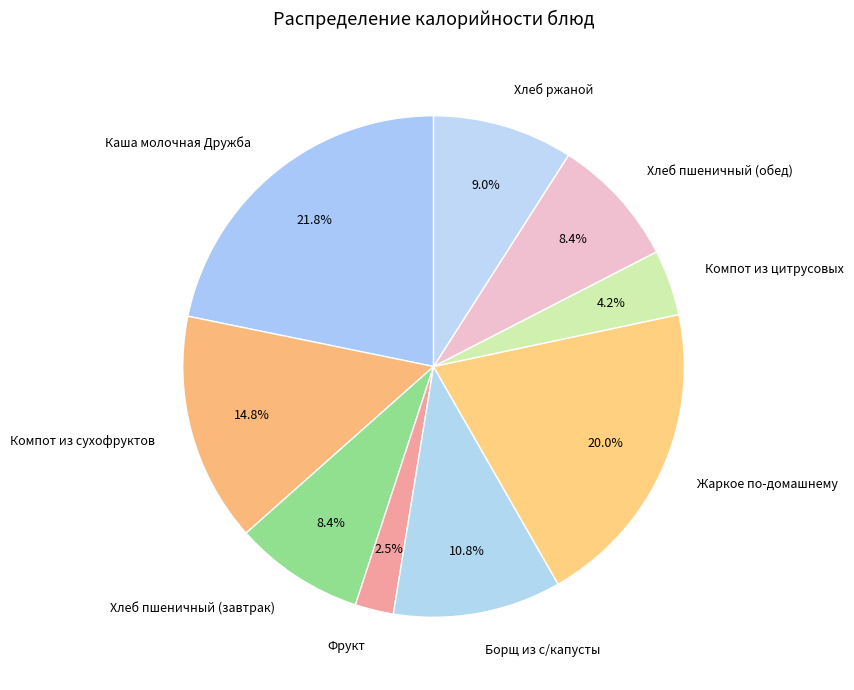

Which slice is the largest?

Каша молочная Дружба